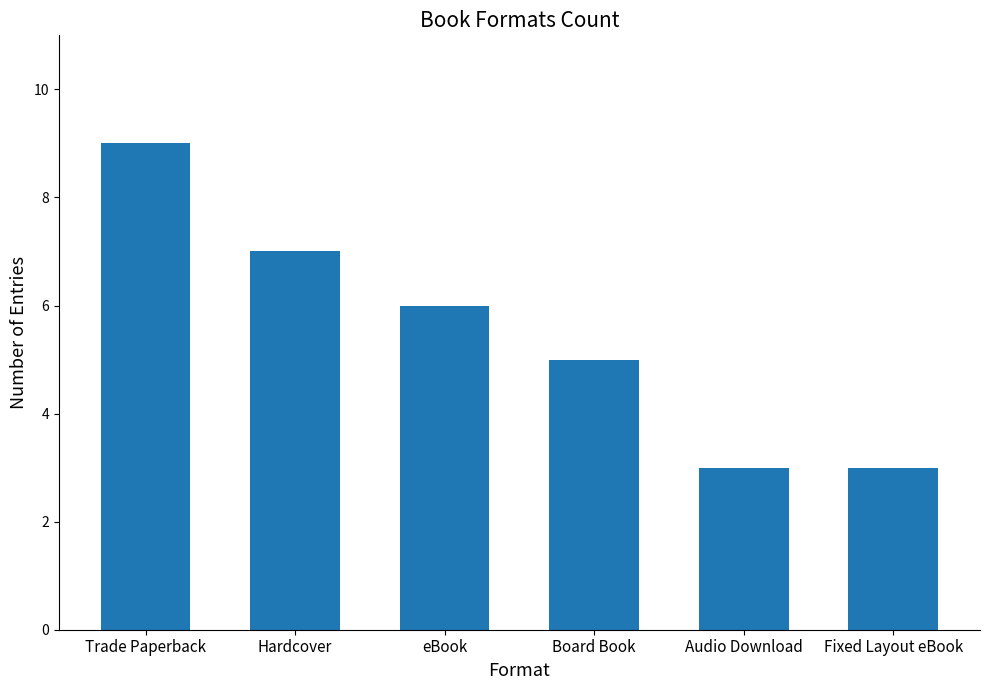

Which label corresponds to the largest value in the chart?

Trade Paperback